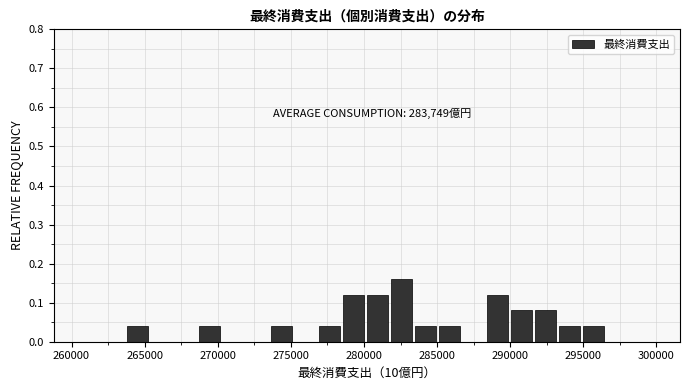

Around what value on the x-axis is the tallest bar? Give the approximate position of its centre, as read against the axis.

282500